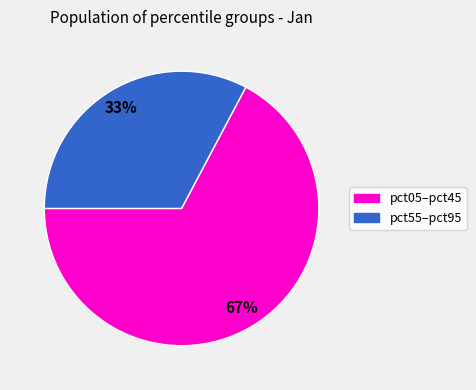

Which category has the smallest portion of the pie?

pct55–pct95